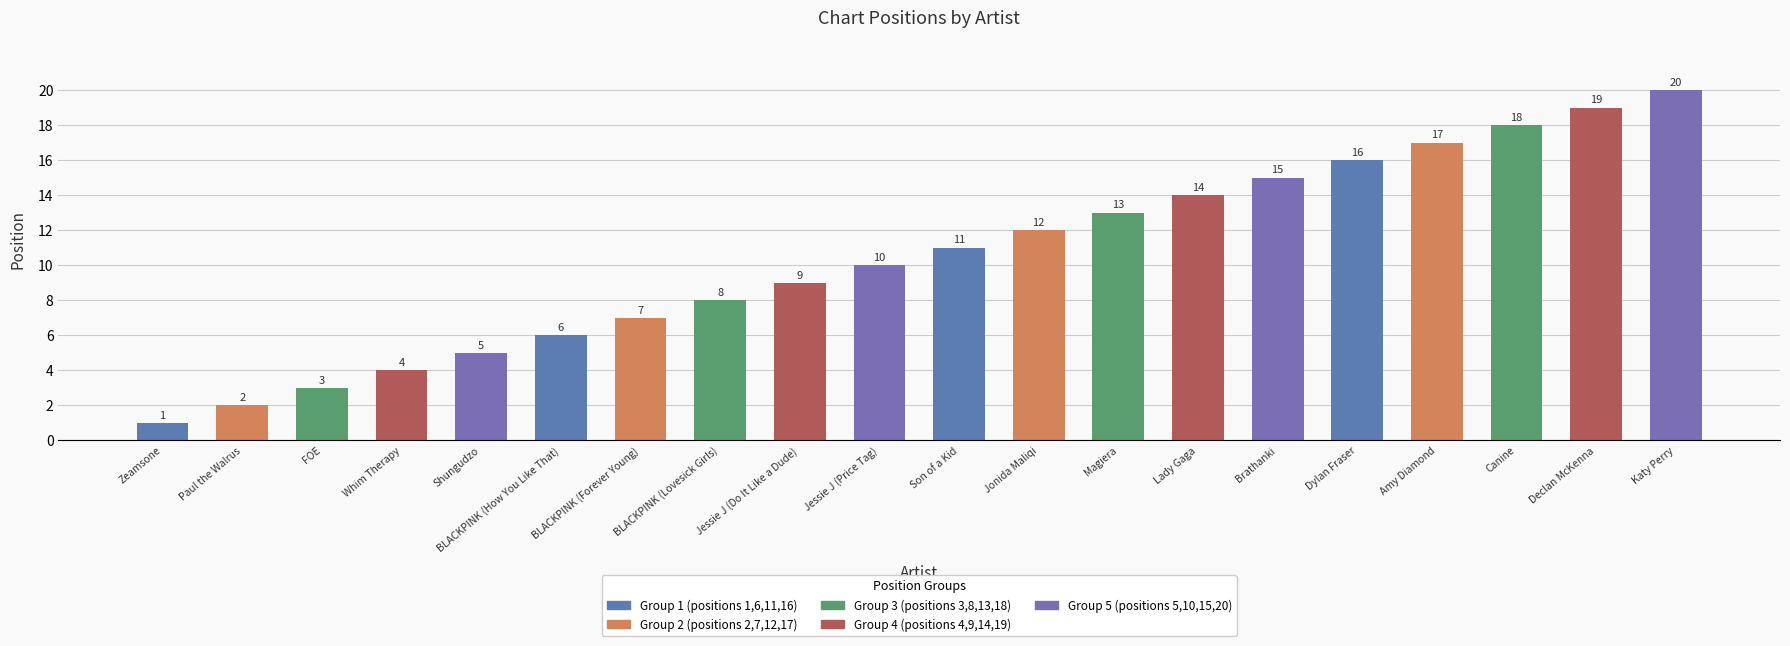

What is the sum of the values at Canine and BLACKPINK (How You Like That)?

24